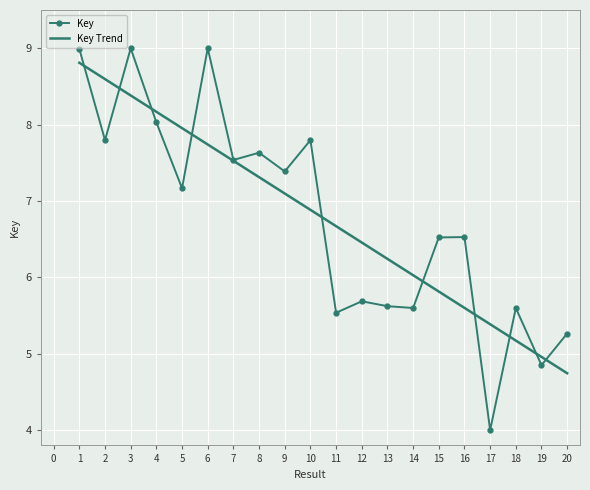

Is the value of Key at 19 greater than the value of Key Trend at 15?

No